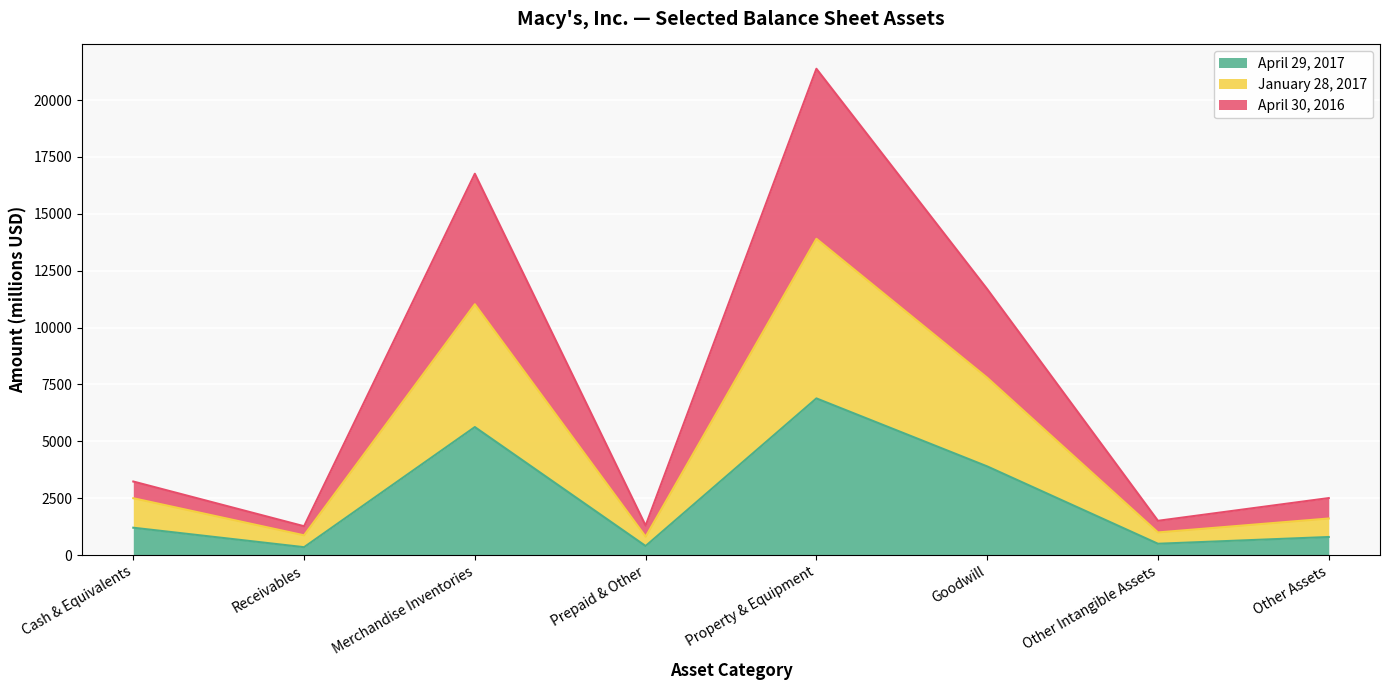

Where is April 29, 2017 nearest to the value 3615?

Goodwill